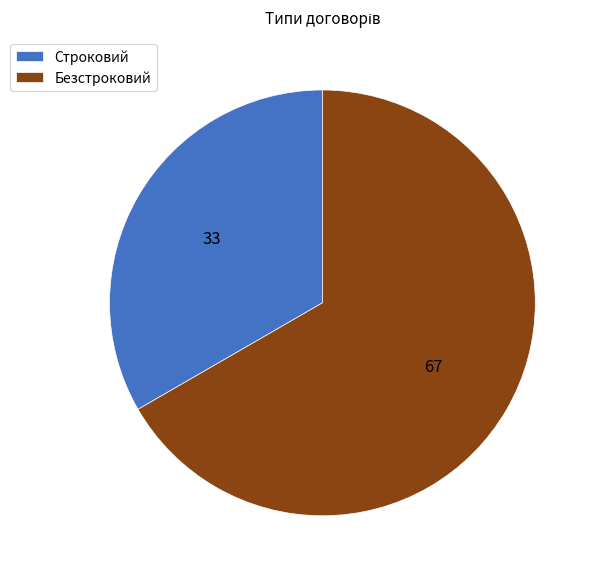

Do Безстроковий and Строковий together represent more than half of the pie?

Yes